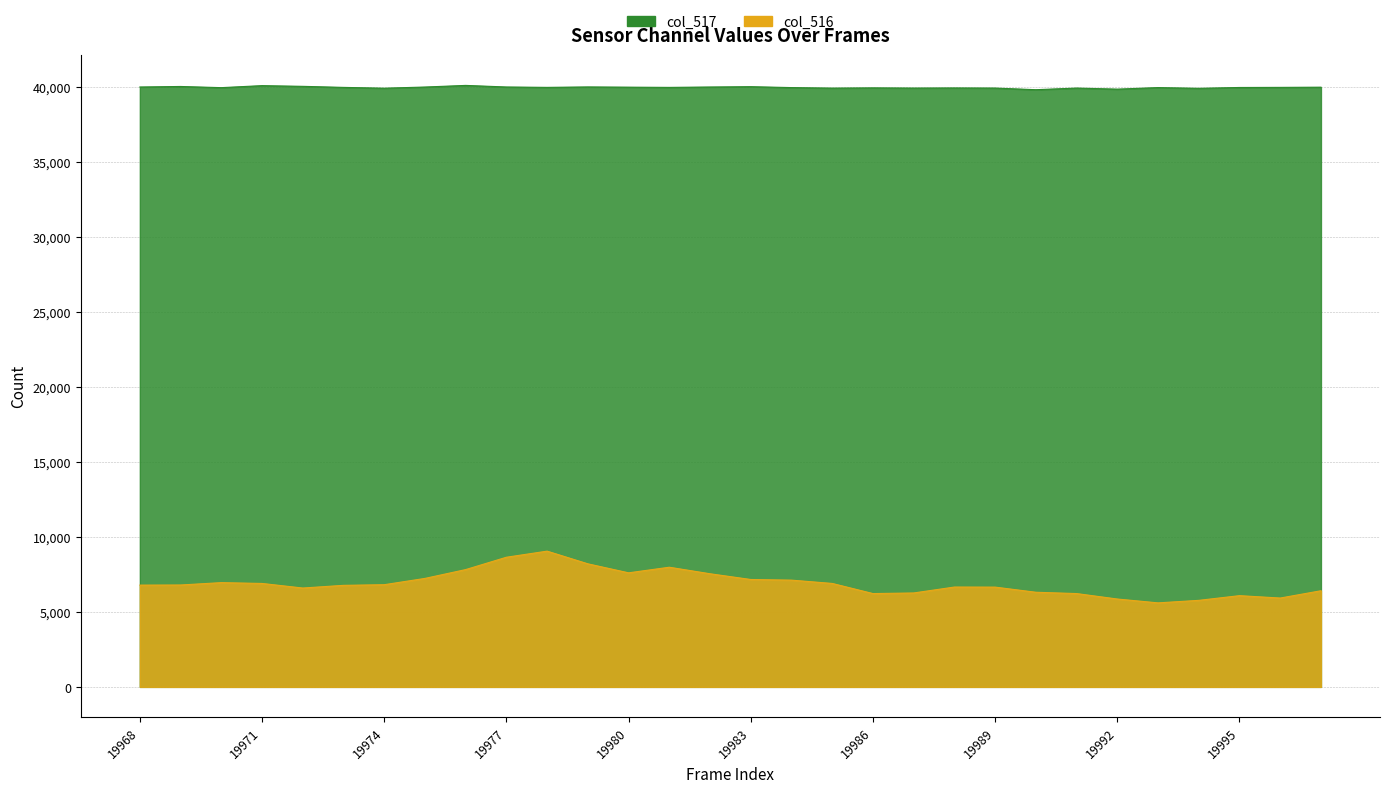

The col_516 series shows 6218 at 19991. True or false?

True